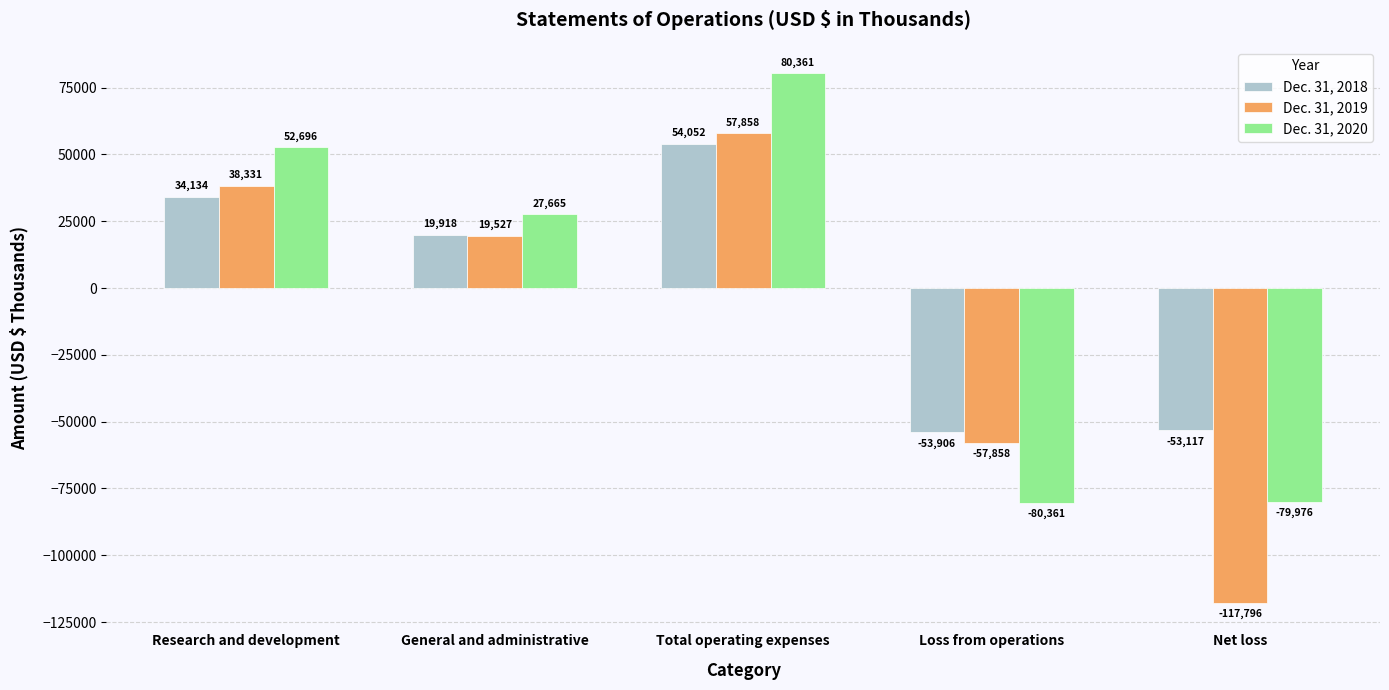

At which label does Dec. 31, 2019 first exceed 19527?

Research and development